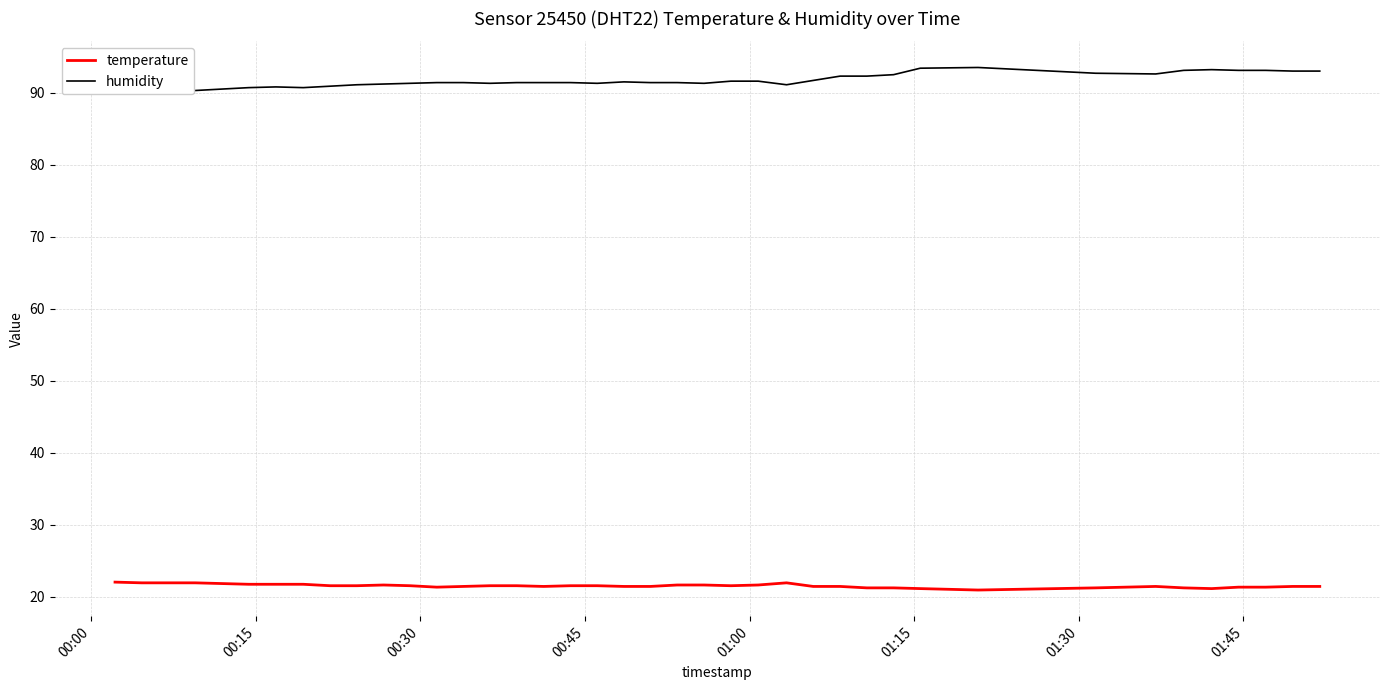

What is the lowest value of the temperature series?

20.9